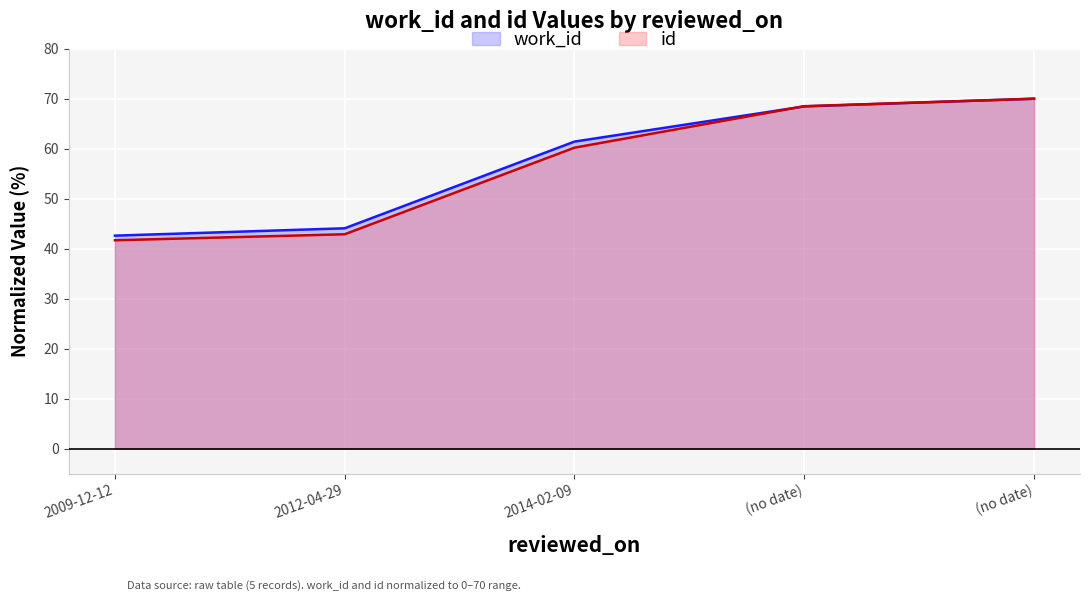

At (no date), list the series in order from smallest to largest.

work_id, id